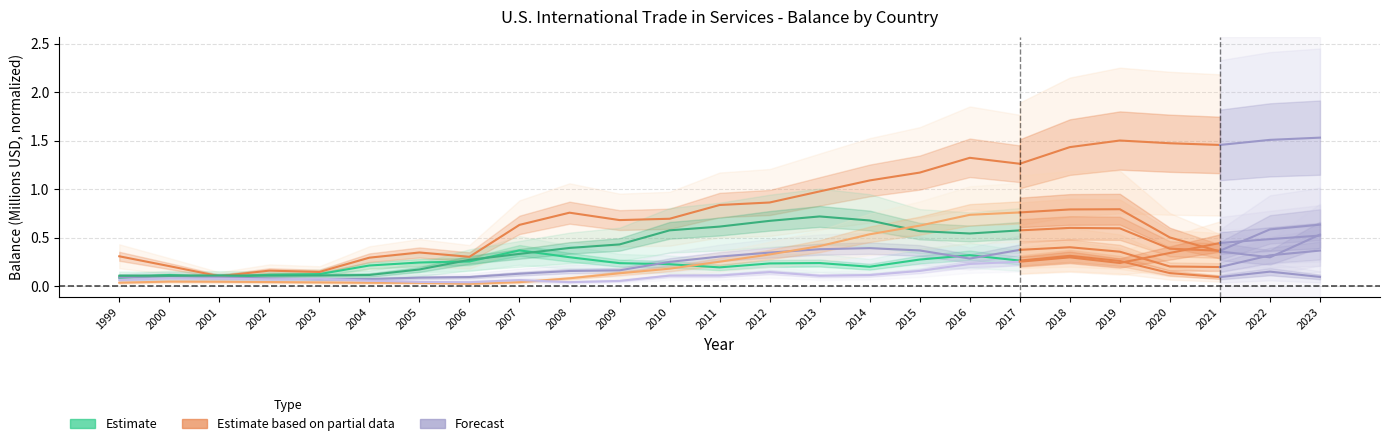

True or false: the data shows 0.3 at 2015.

True